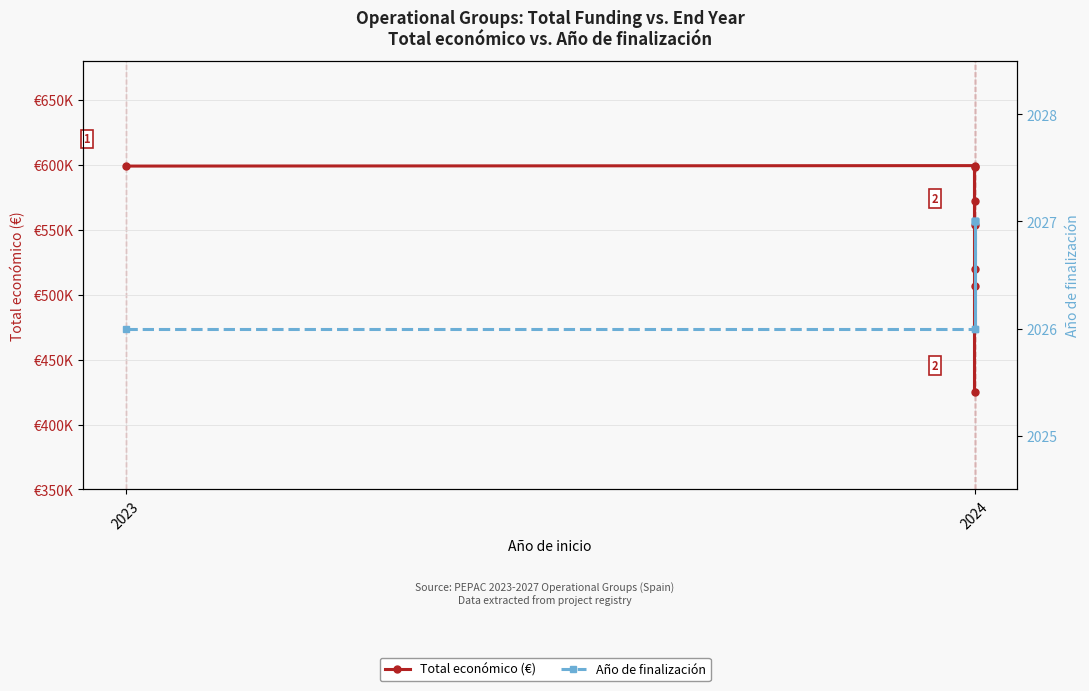

True or false: Total económico (€) has more than 2 points higher than both neighbors.

False